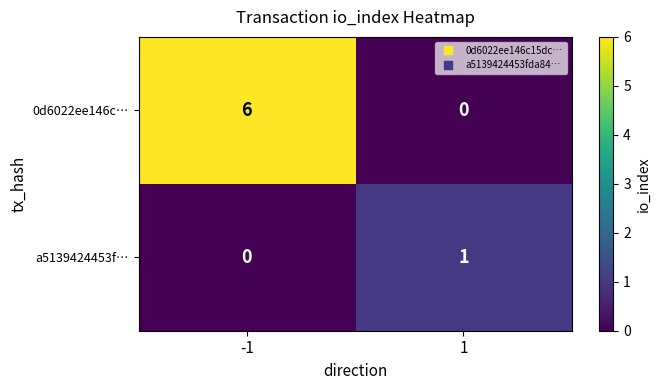

What is the sum of all 0d6022ee146c… values?

6